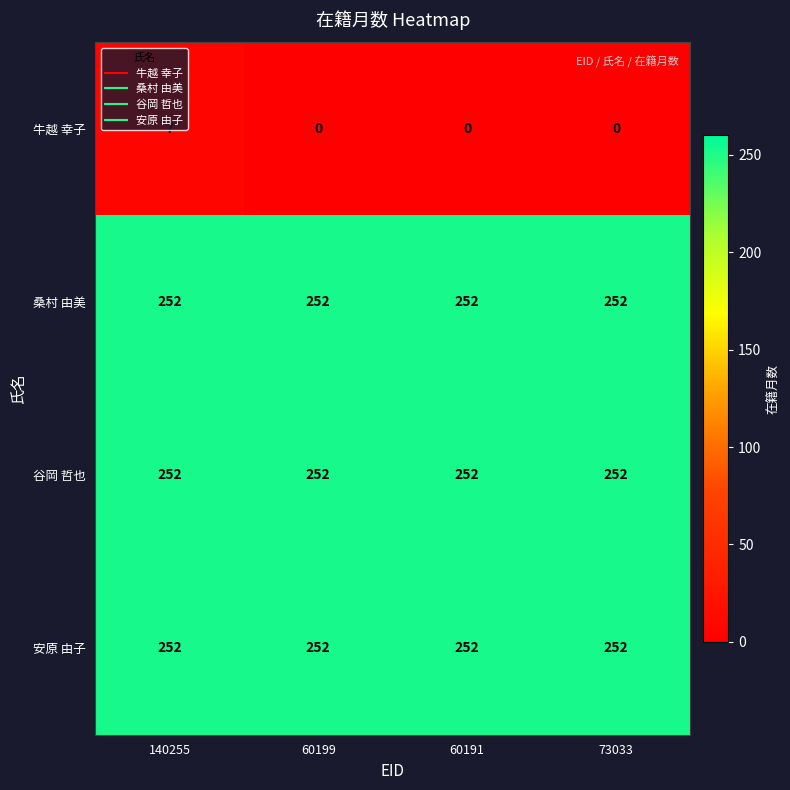

Is it true that 牛越 幸子 equals -3 at 60191?

False